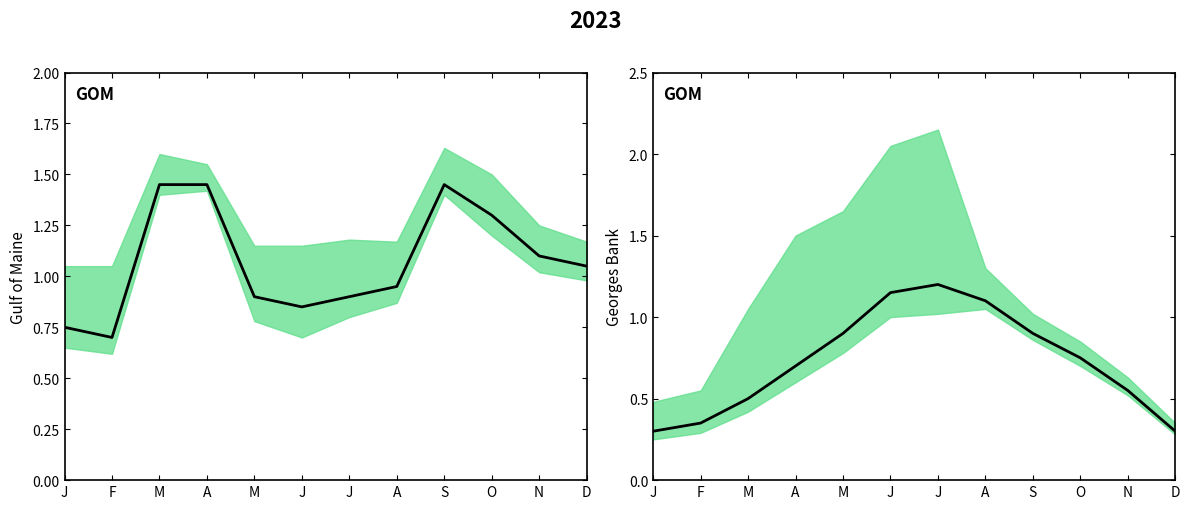

Rank the categories by value from lowest to highest.

J, D, F, M, N, A, O, M, S, A, J, J